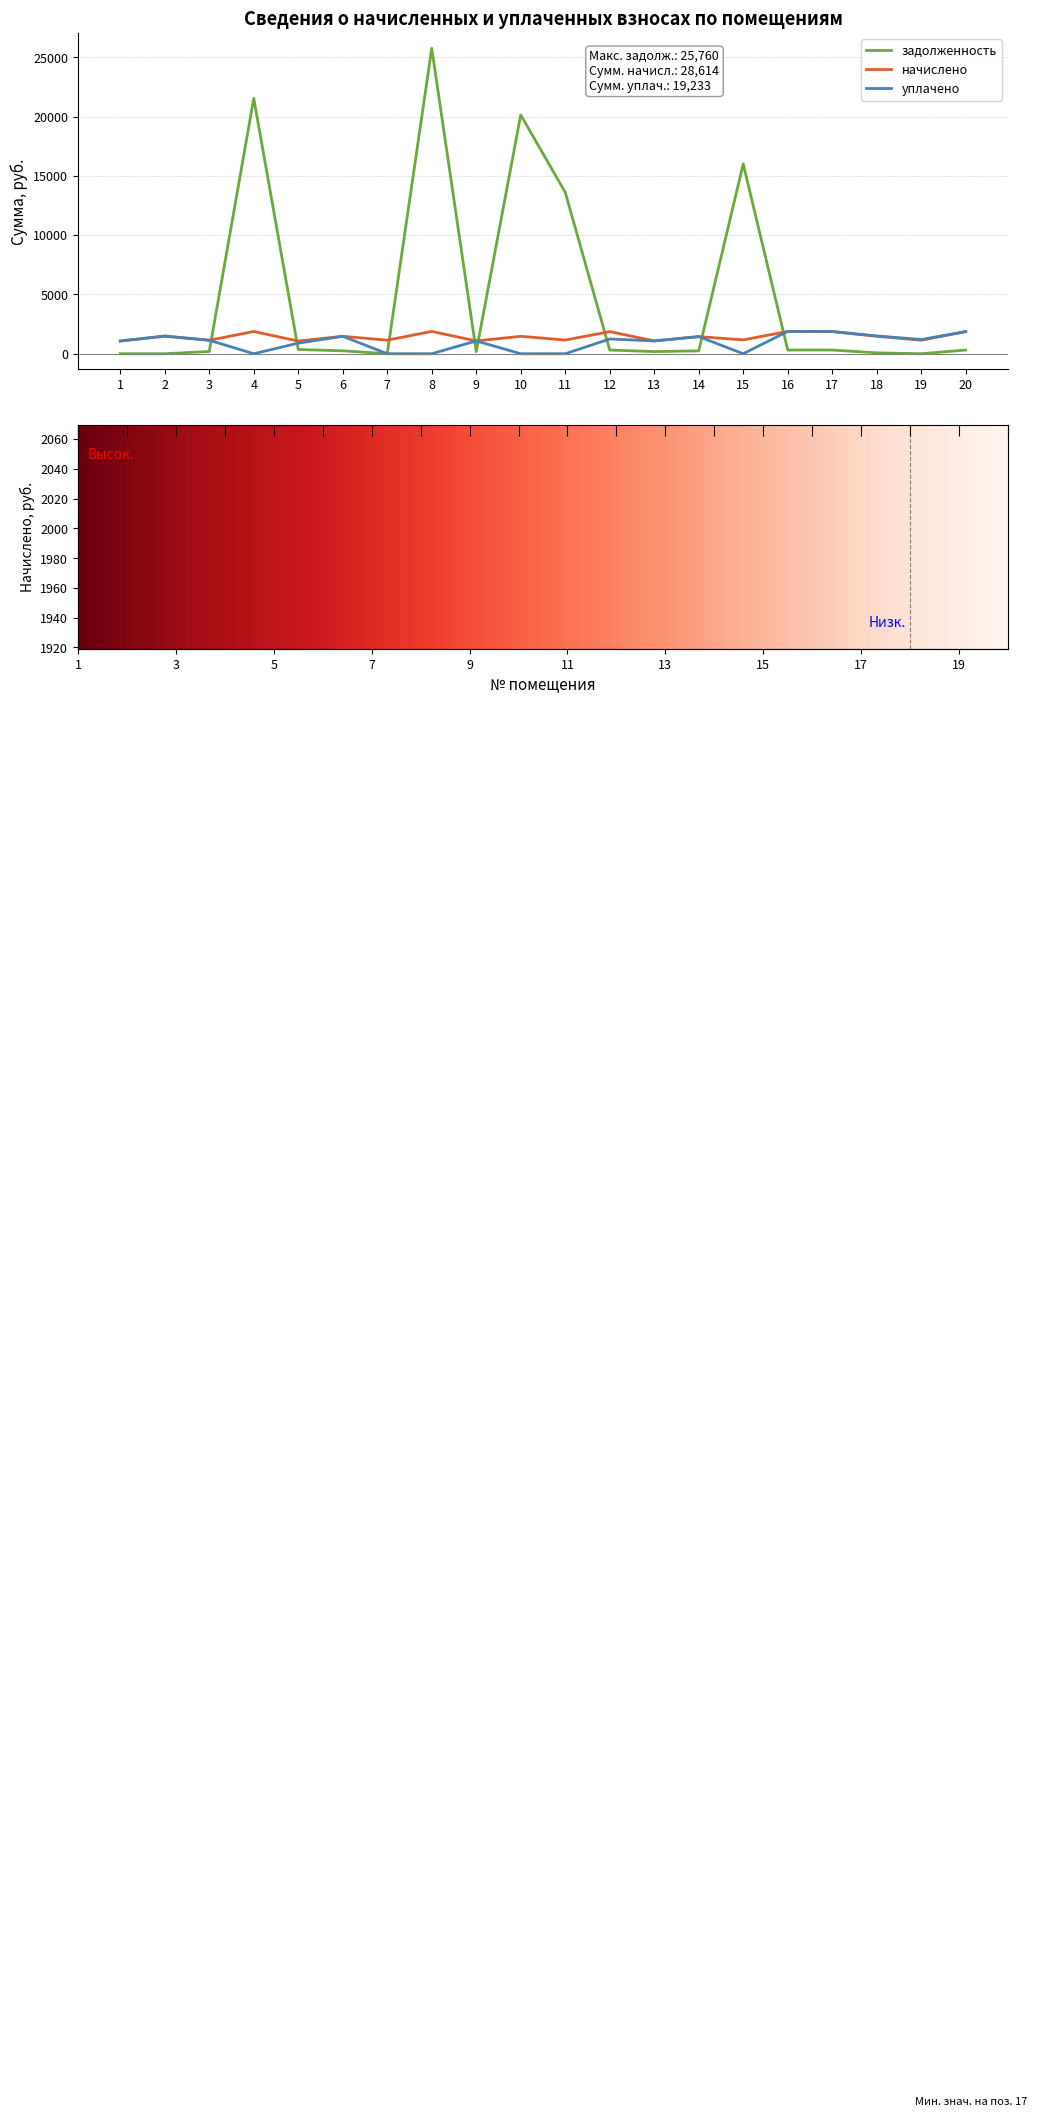

What is the total value across all series at 8?

27641.6